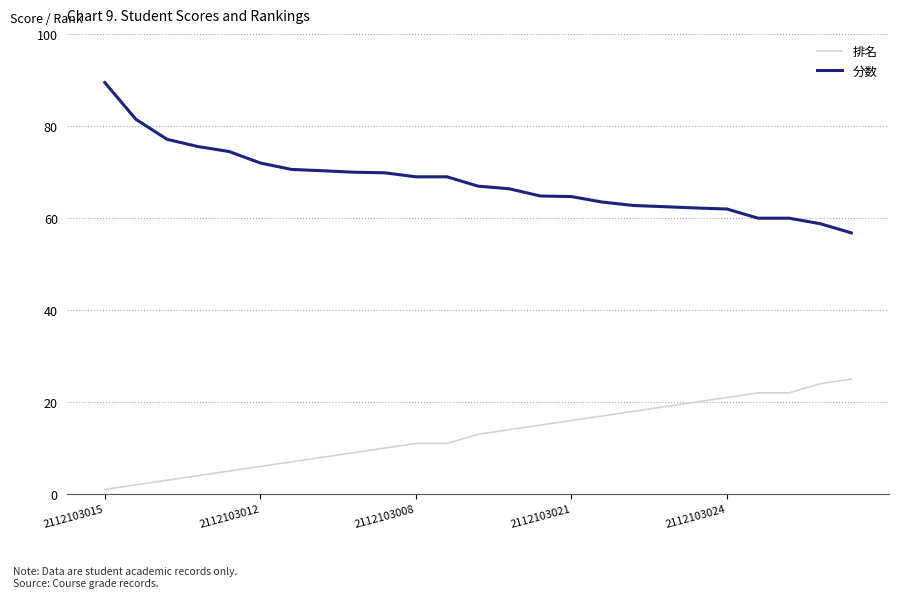

Which series has the largest total across all categories?

分数